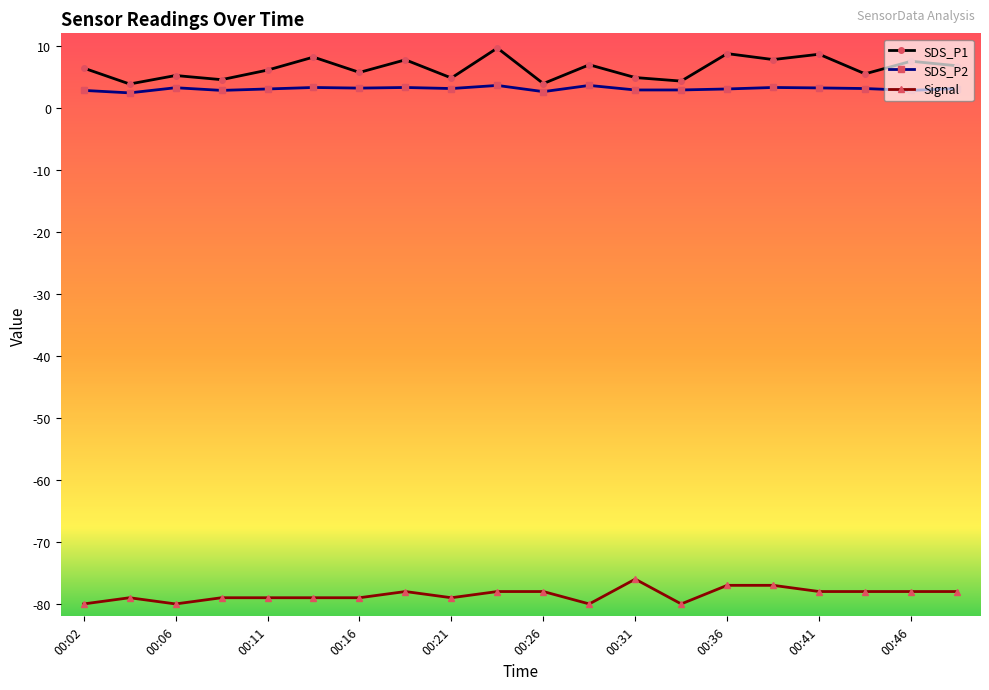

Count the number of categories in the chart.

20